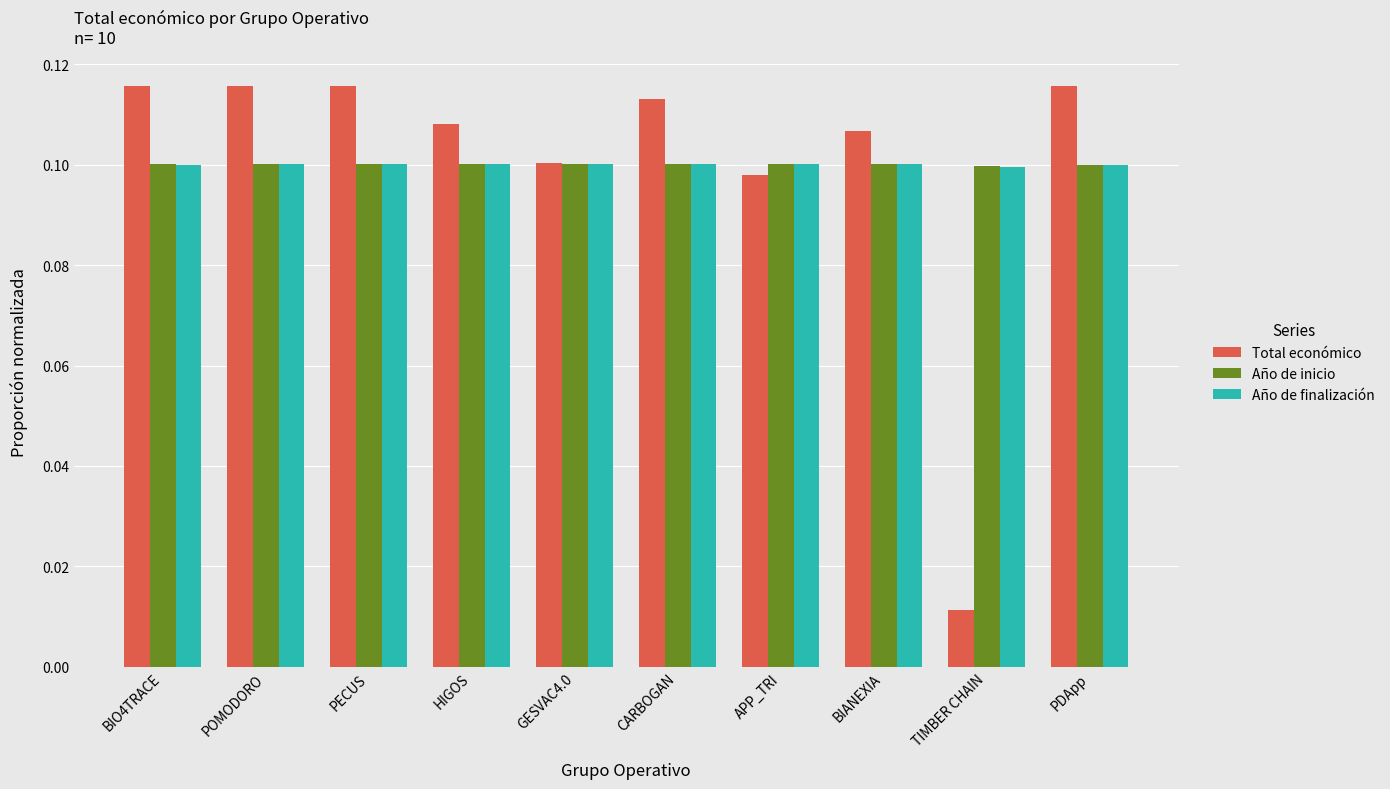

At which label is Total económico closest to 0?

TIMBER CHAIN